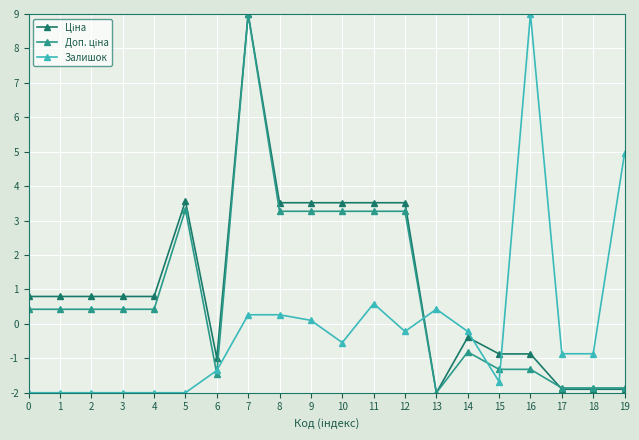

What value does the Залишок series have at 17?

-0.9